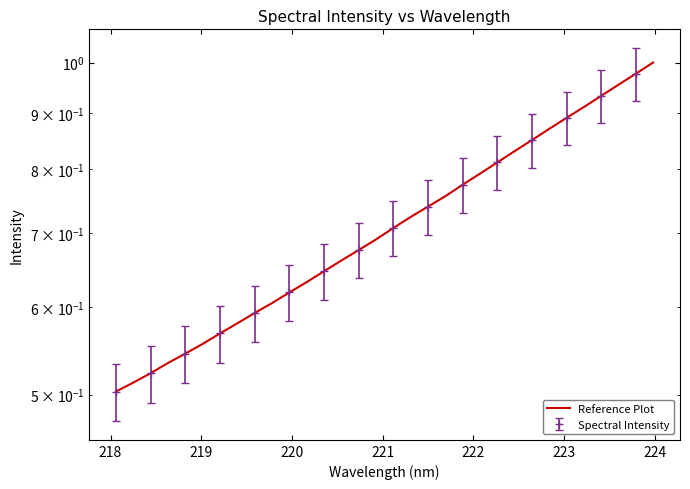

Reading left to right, extract all data points from this chart.

0.5	0.5	0.5	0.5	0.5	0.6	0.6	0.6	0.6	0.6	0.6	0.6	0.6	0.7	0.7	0.7	0.7	0.7	0.7	0.8	0.8	0.8	0.8	0.8	0.9	0.9	0.9	0.9	0.9	1.0	1.0	1.0